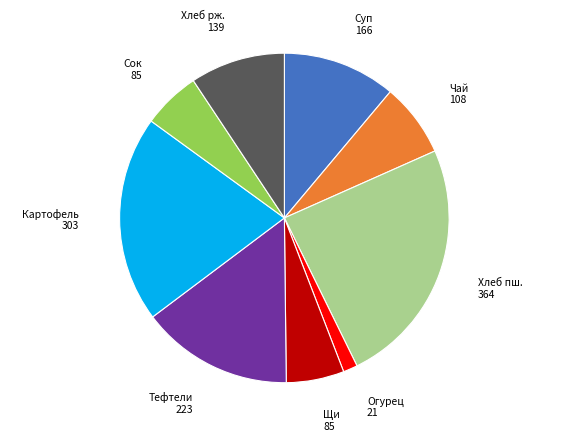

Is there a majority slice in this chart?

No